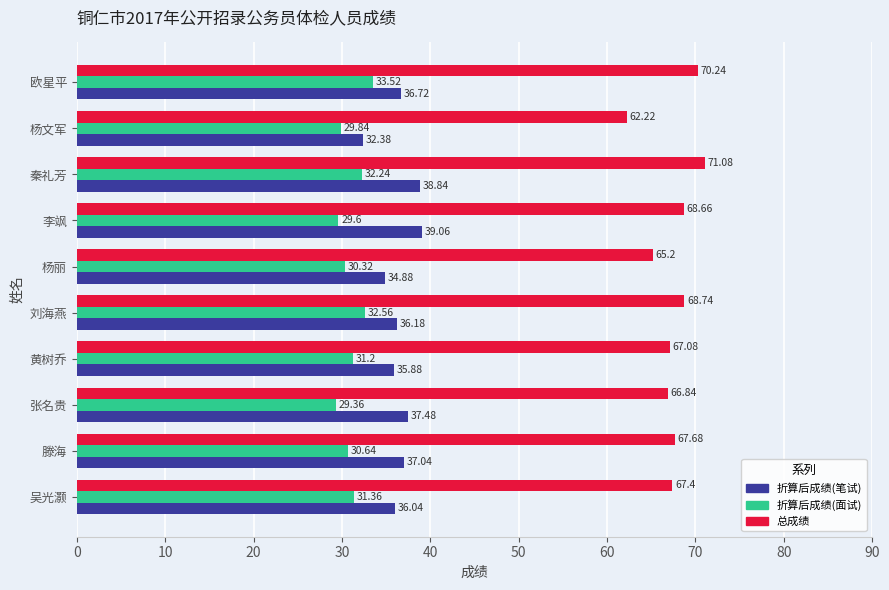

What is the spread (max minus min) of values at 刘海燕?

36.2